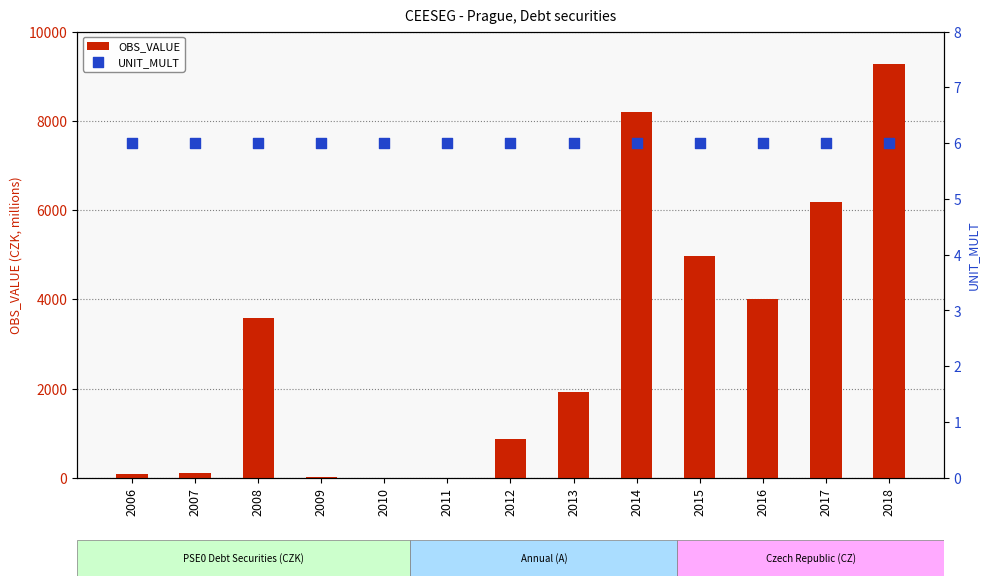

Which series has the largest total across all categories?

OBS_VALUE